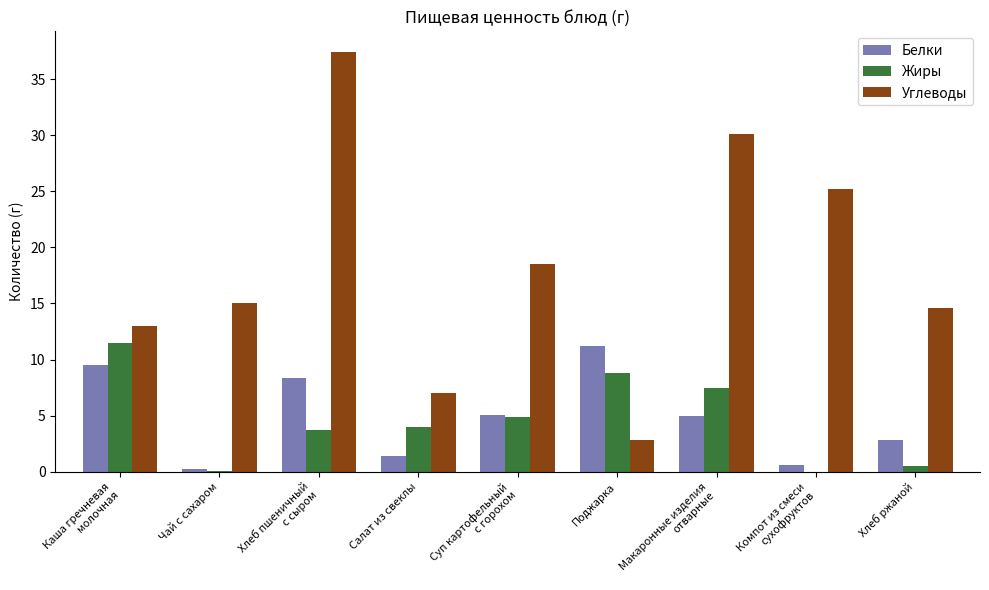

What is the maximum value shown in the chart?

37.4